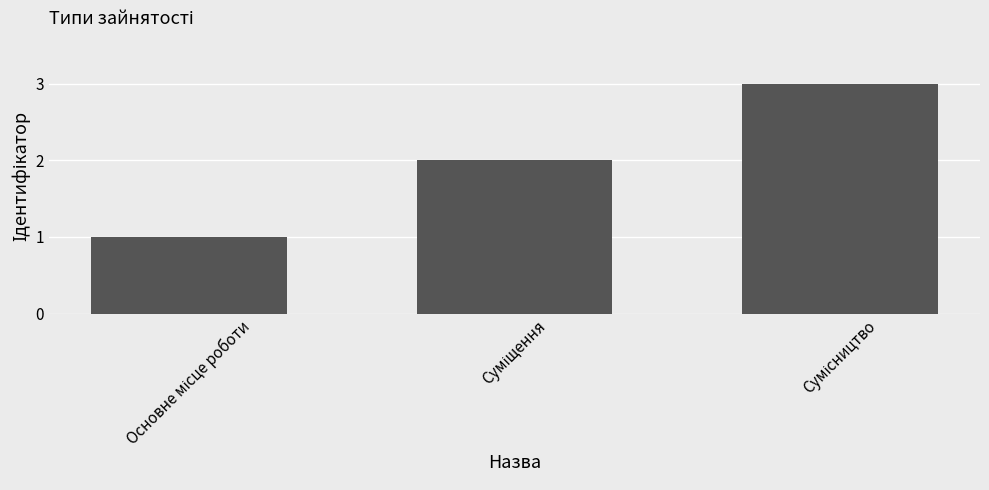

What is the sum of all values?

6